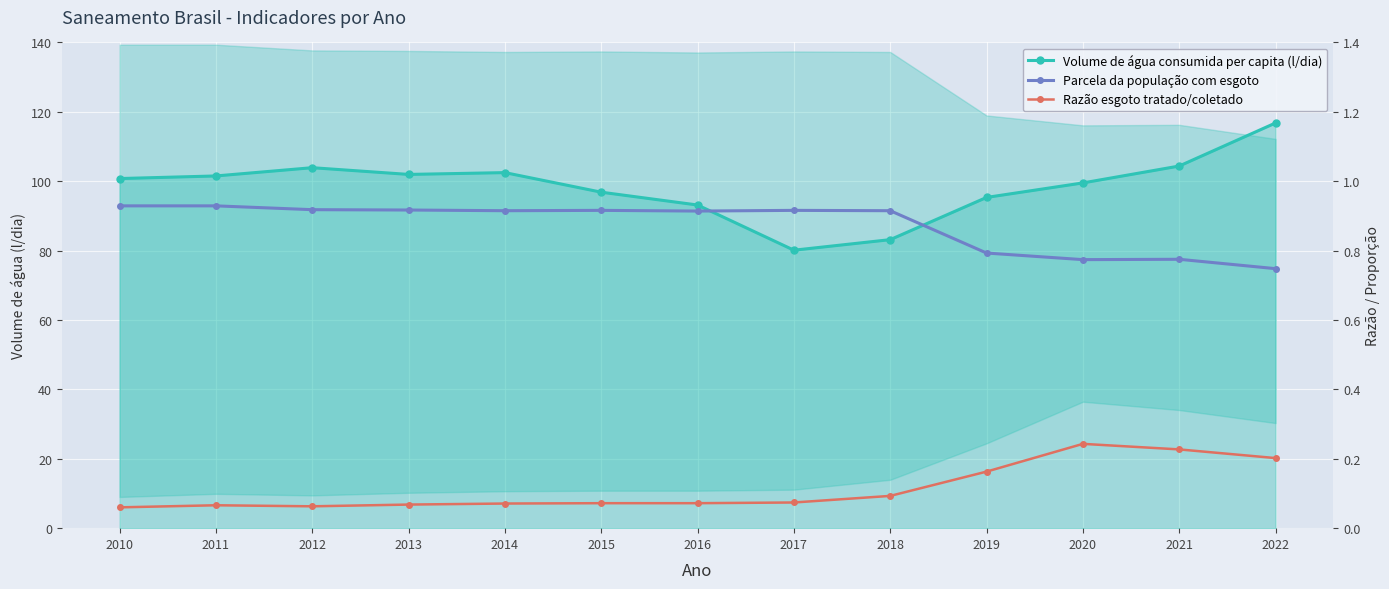

What value does the Parcela da população com esgoto series have at 2010?

0.9